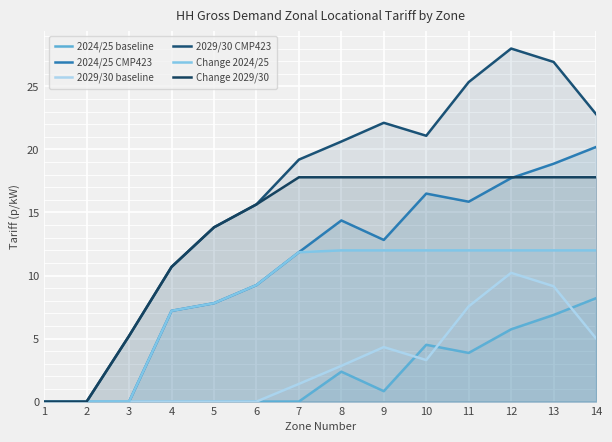

What is the difference between the 2024/25 CMP423 values at 2 and 9?

12.8